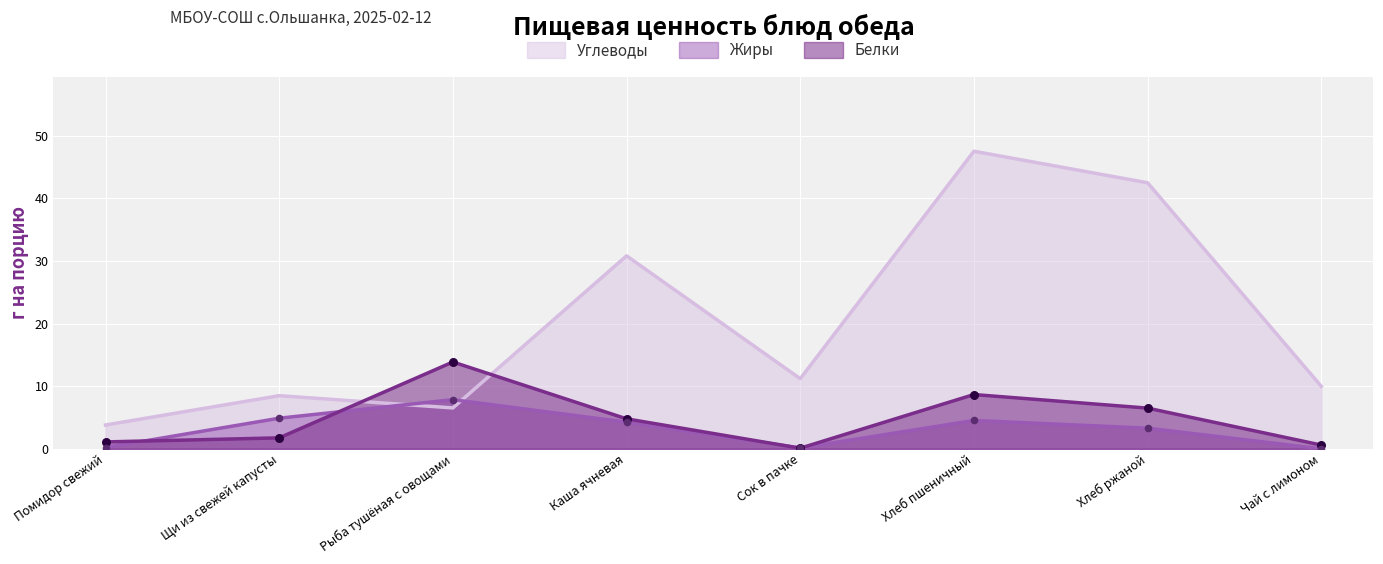

Which series contains the lowest Y value?

Жиры